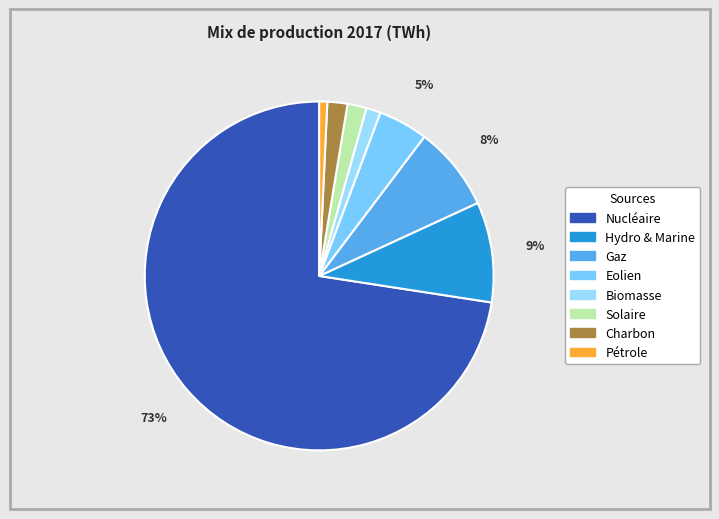

To the nearest percent, what is the difference between the Pétrole and Solaire slice percentages?

1%